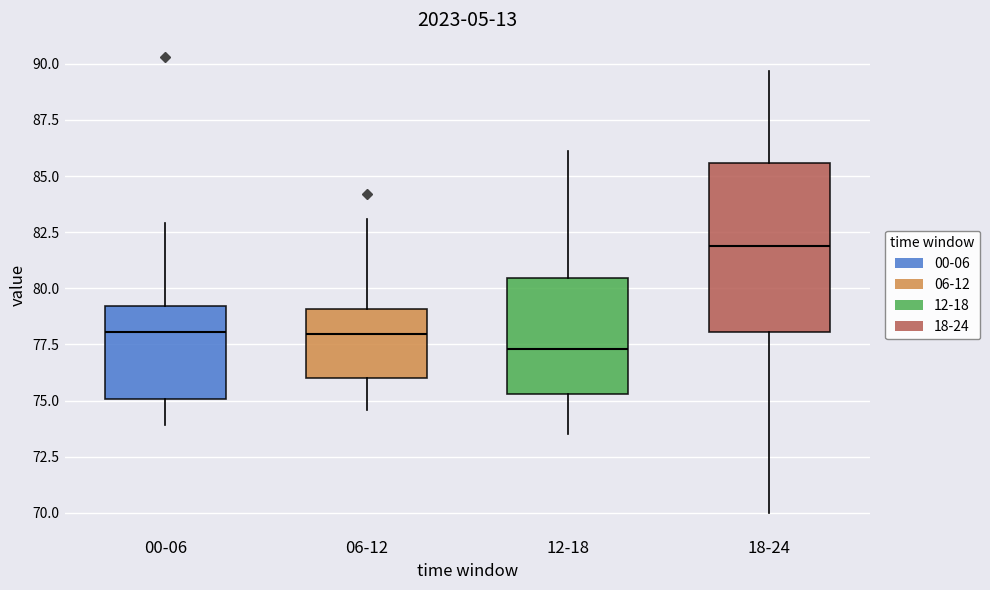

Which box has the highest median line?

18-24